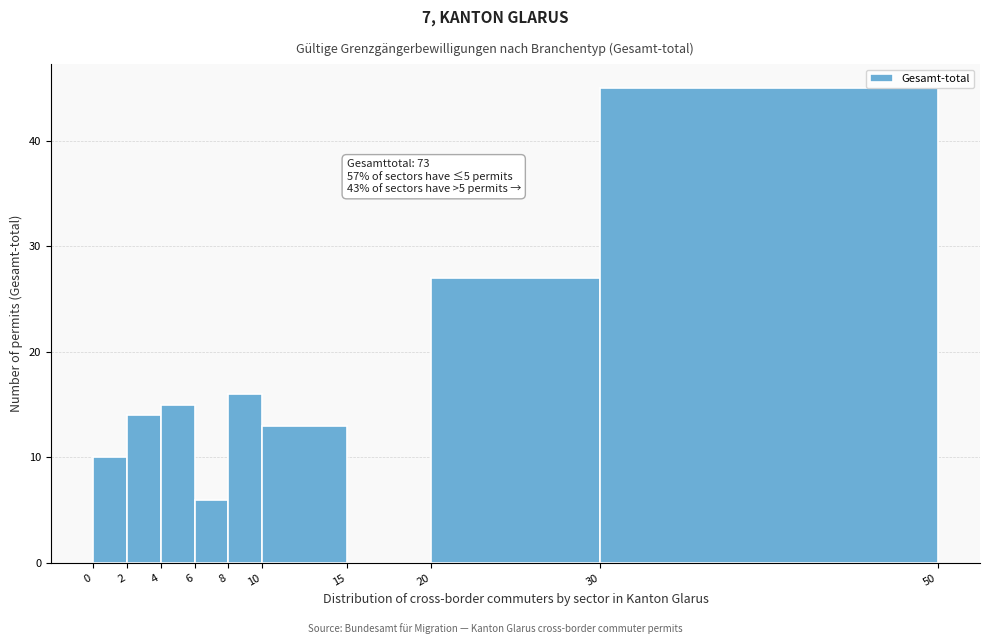

Over which range of the x-axis is the bar tallest?

30 to 50